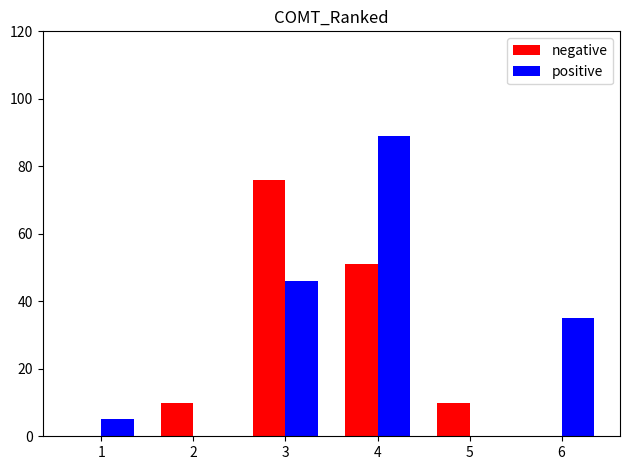

Count the number of categories in the chart.

6